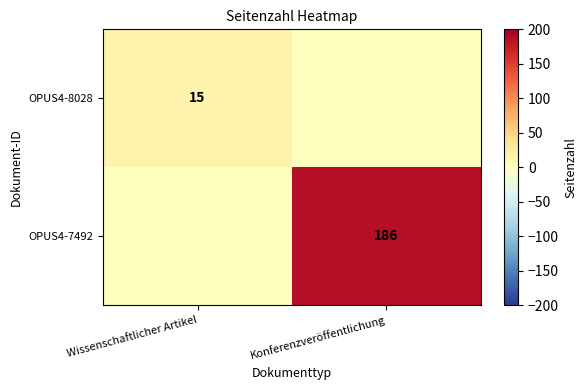

What is the total value across all series at Konferenzveröffentlichung?

186